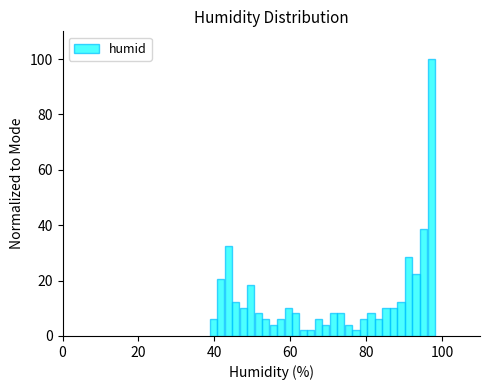

Around what value on the x-axis is the tallest bar? Give the approximate position of its centre, as read against the axis.

98